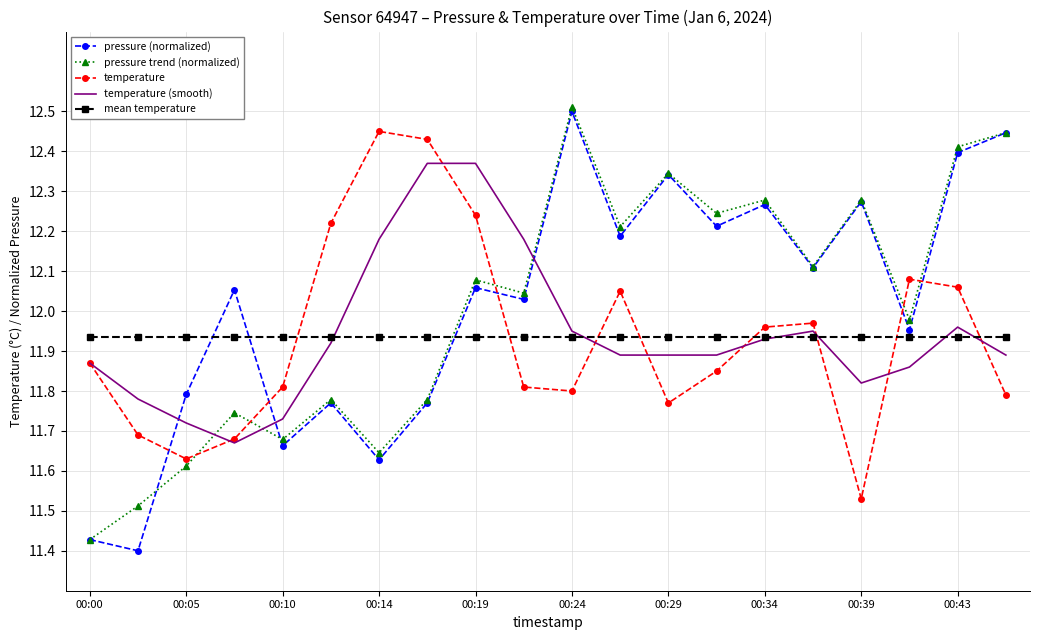

What is the greatest value displayed?

12.5